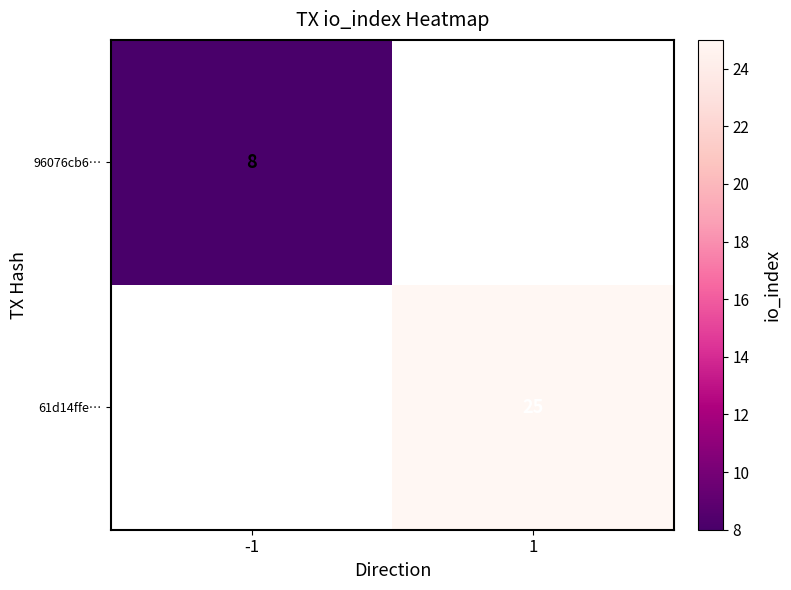

The value of 61d14ffe… at 1 is 25. True or false?

True